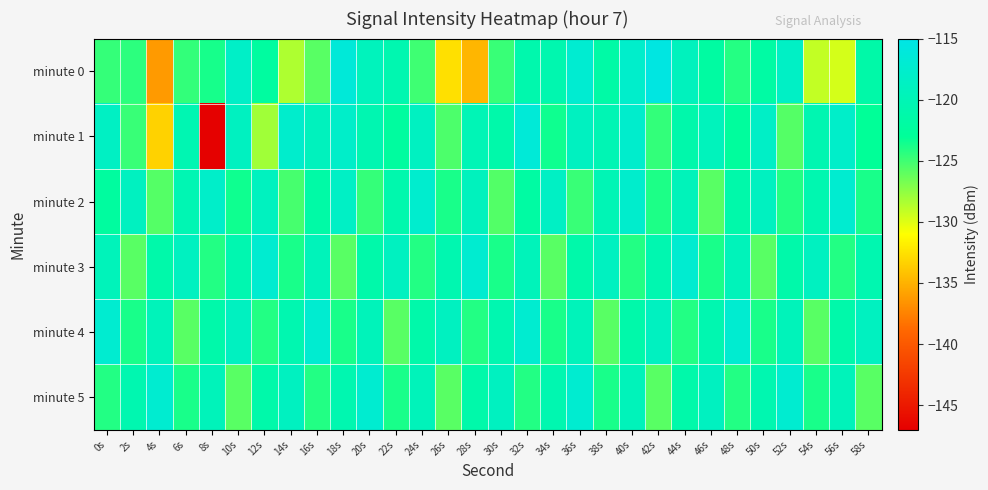

What is the total value across all series at 6s?

-733.7